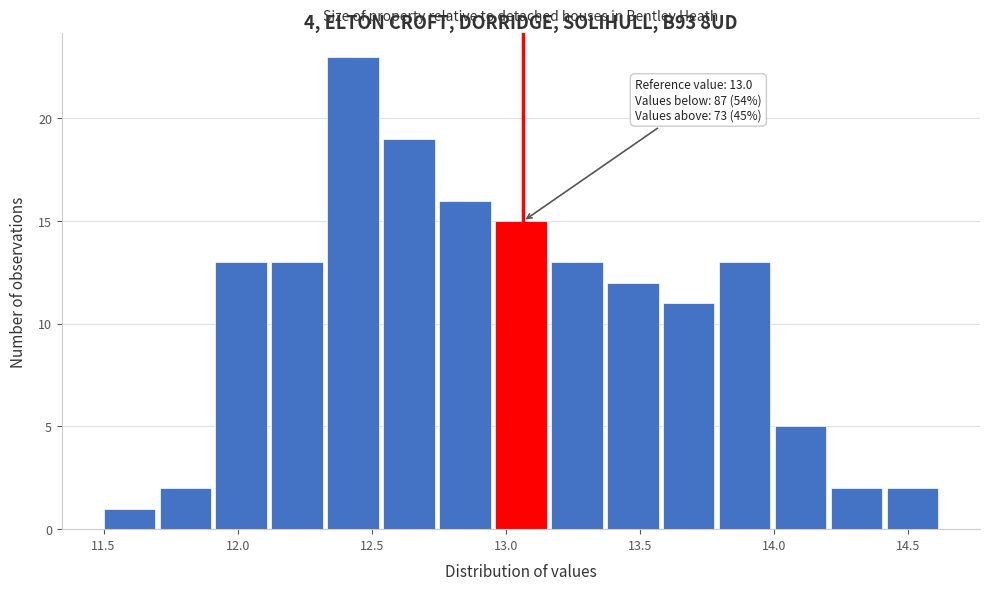

Over which range of the x-axis is the bar tallest?

12.35 to 12.55